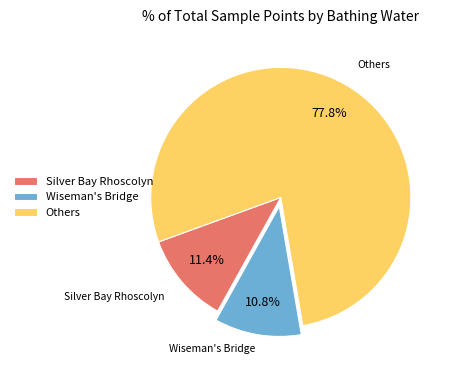

Combined, do Others and Wiseman's Bridge account for over 50%?

Yes